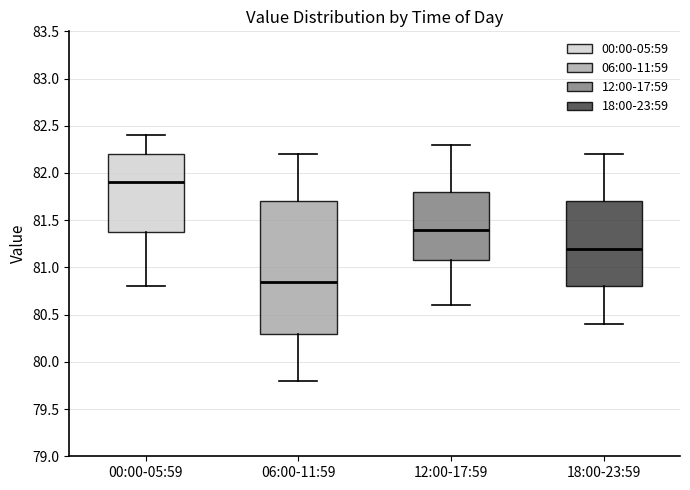

Which box's median line is the highest?

00:00-05:59